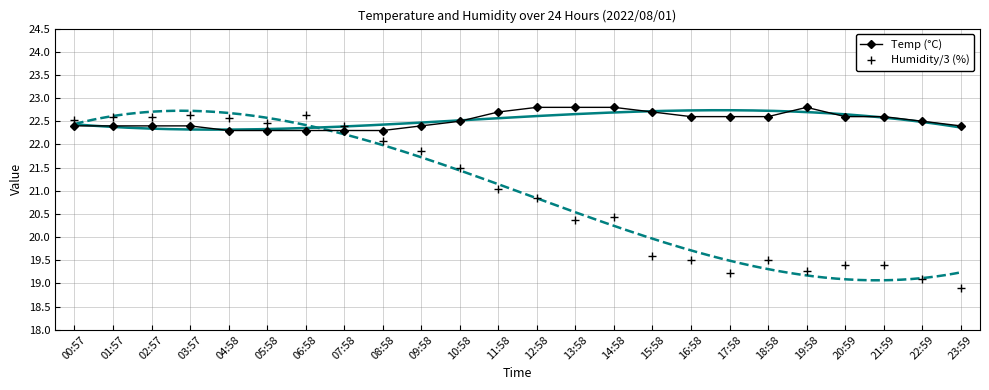

Rank the series by their maximum value, from highest to lowest.

Temp (°C), Humidity/3 (%)